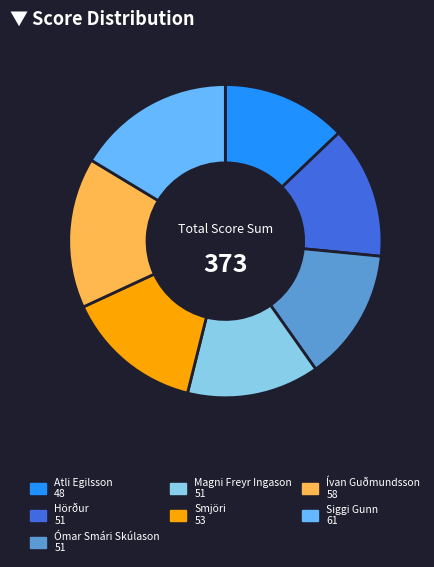

Which category has the biggest portion of the pie?

Siggi Gunn